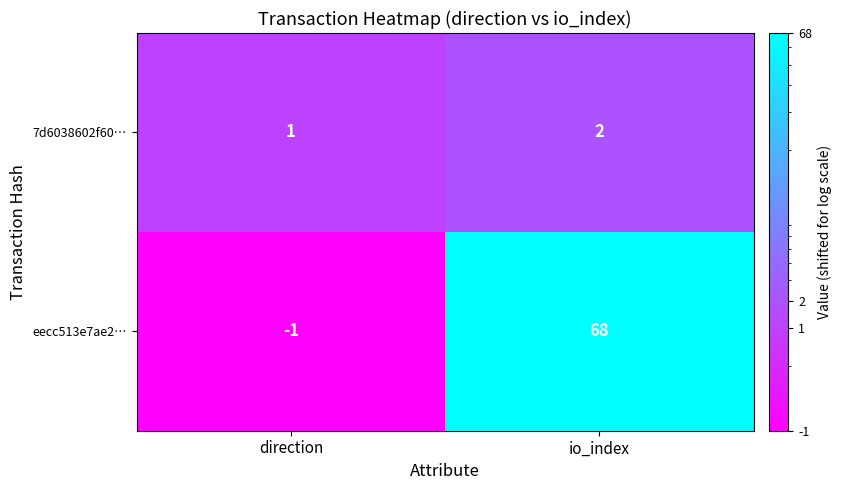

At io_index, list the series in order from largest to smallest.

eecc513e7ae2…, 7d6038602f60…